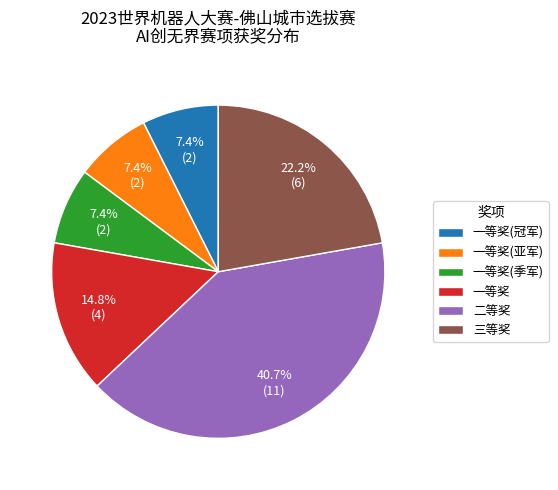

What is the largest slice in the pie chart?

二等奖